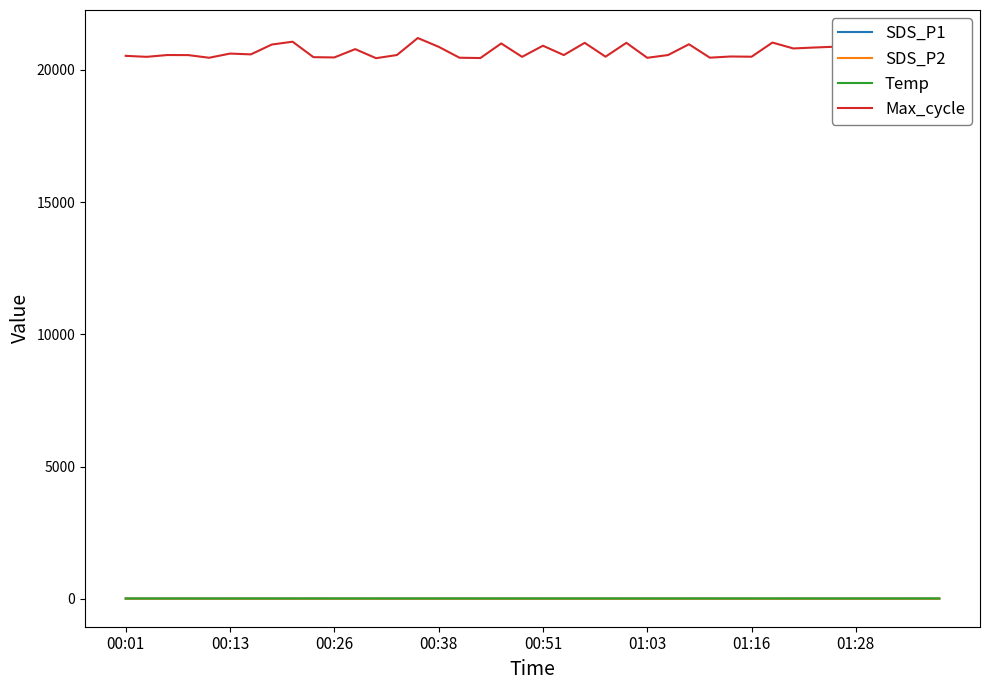

True or false: SDS_P1 and Temp cross at least once.

False